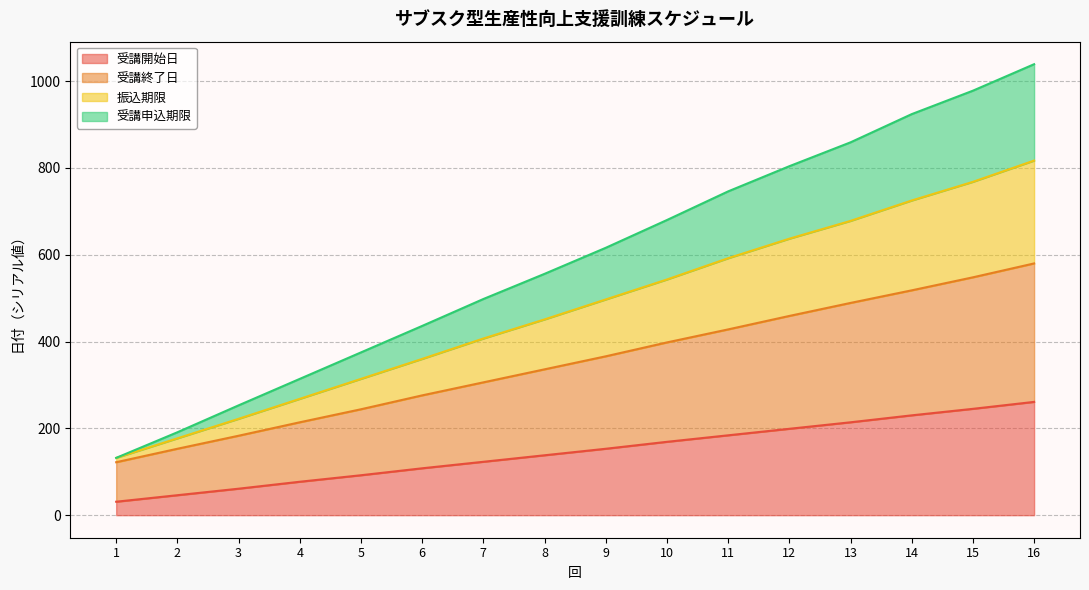

What is the total value across all series at 8?

556